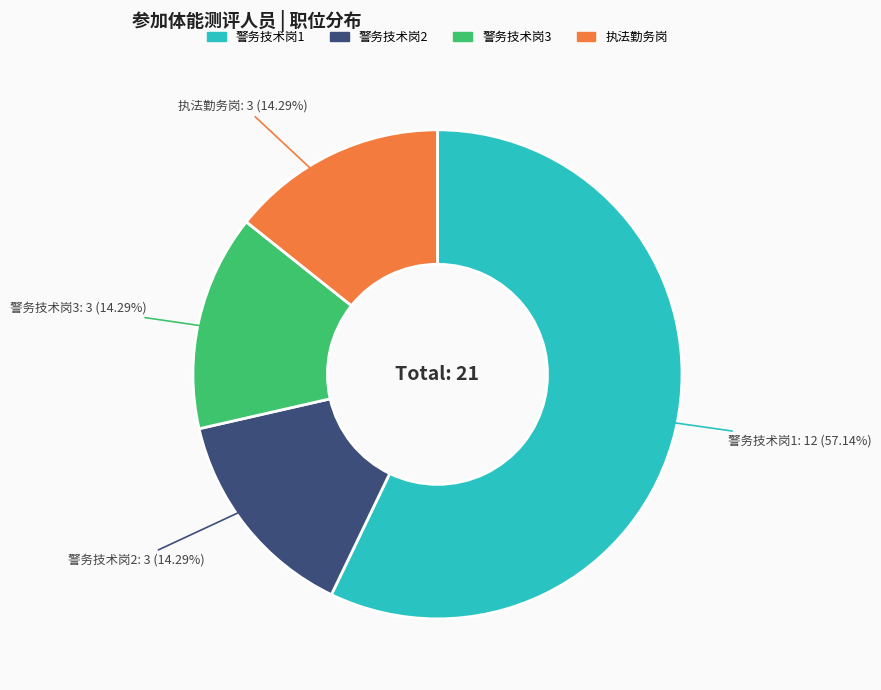

What is the ratio of the value at 执法勤务岗 to the value at 警务技术岗2?

1.0